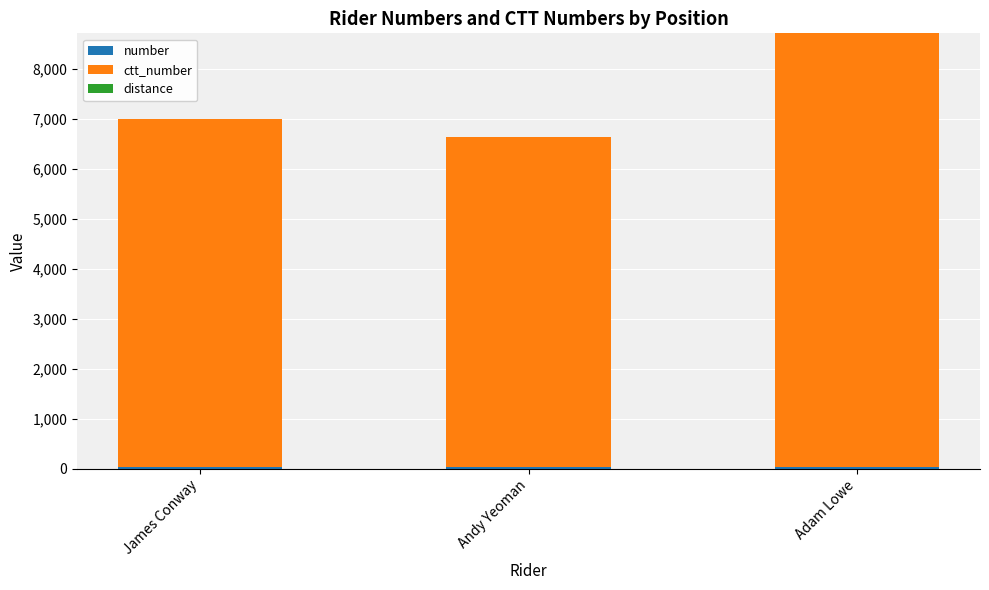

At which category is the sum across all series the highest?

Adam Lowe